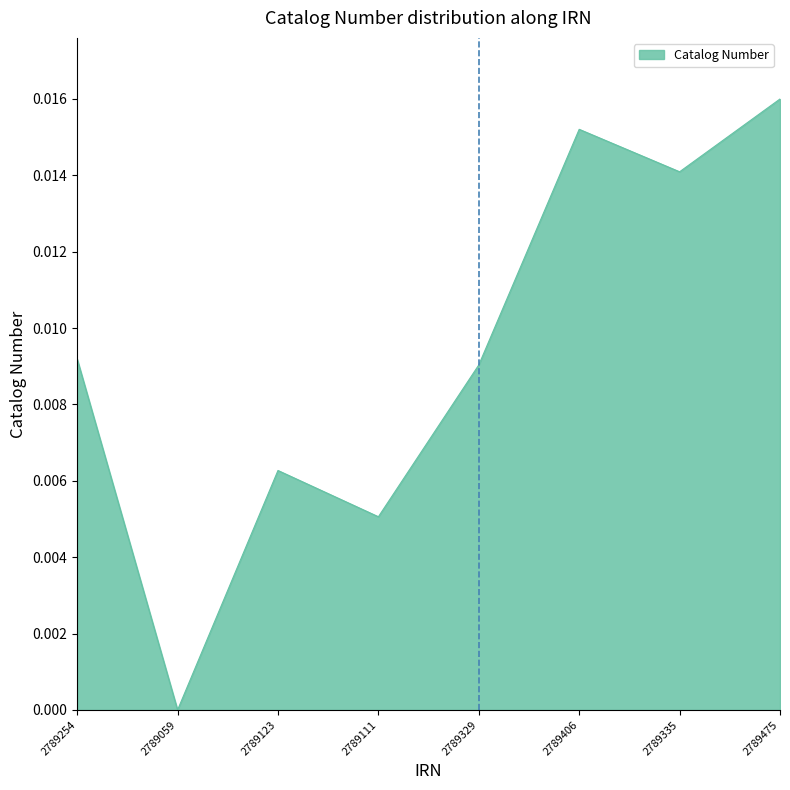

Between 2789406 and 2789329, which is larger?

2789406